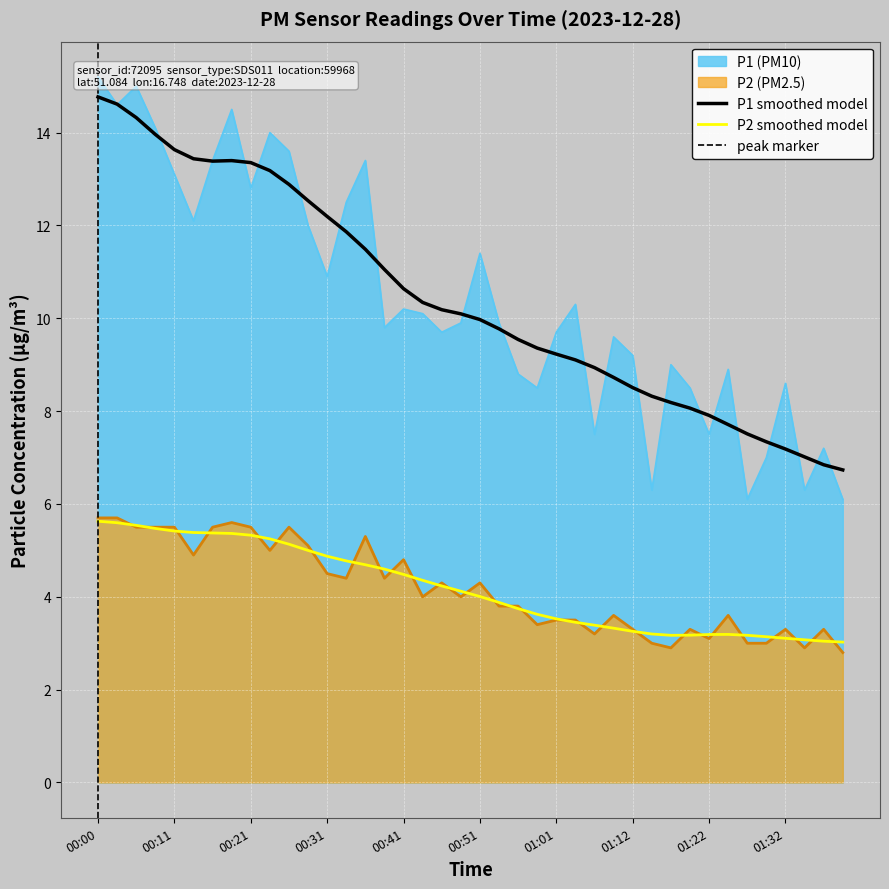

Which category has the highest value across all series?

00:00